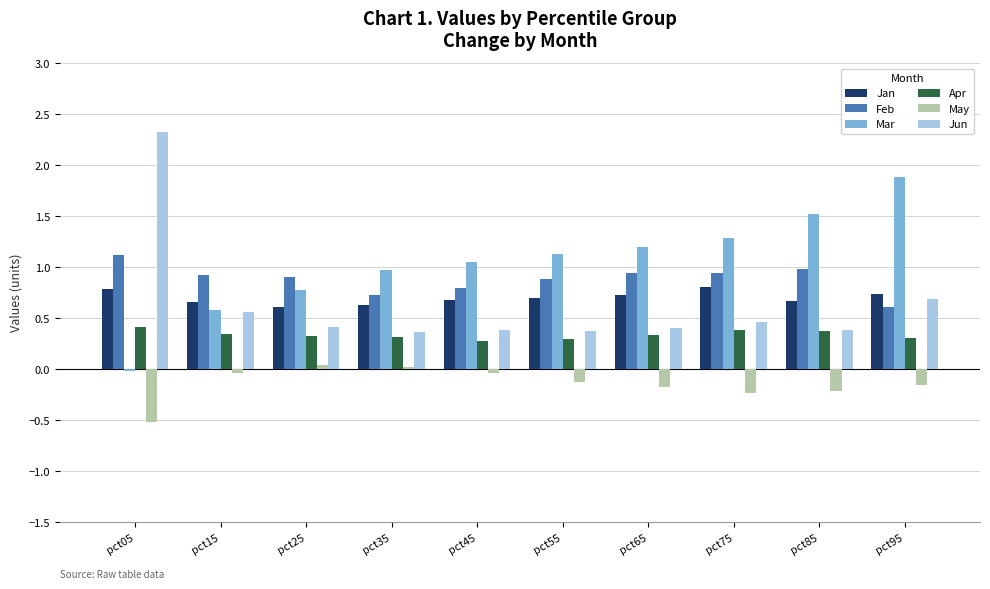

What is the sum of all Apr values?

3.4